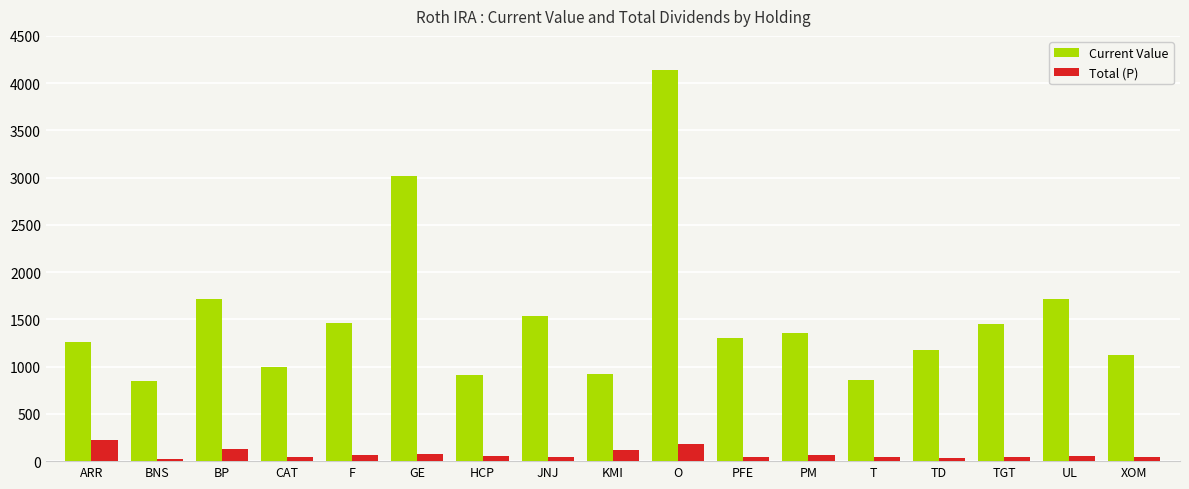

What is the total value across all series at ARR?

1487.2